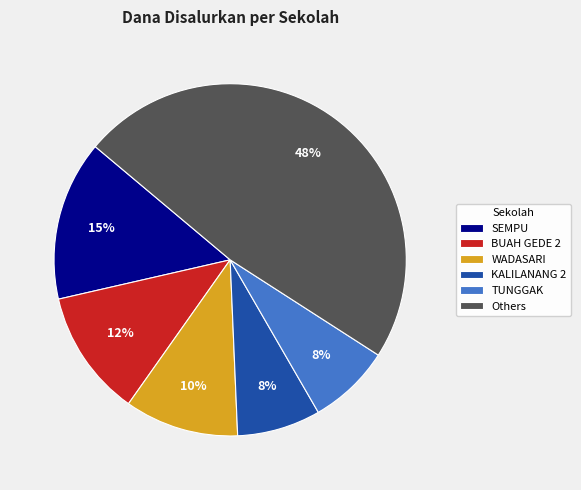

Which category has the biggest portion of the pie?

Others